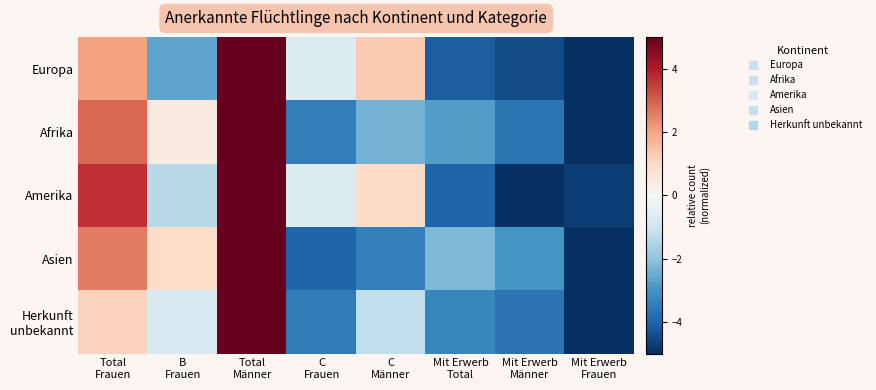

What is the maximum value shown in the chart?

5.0